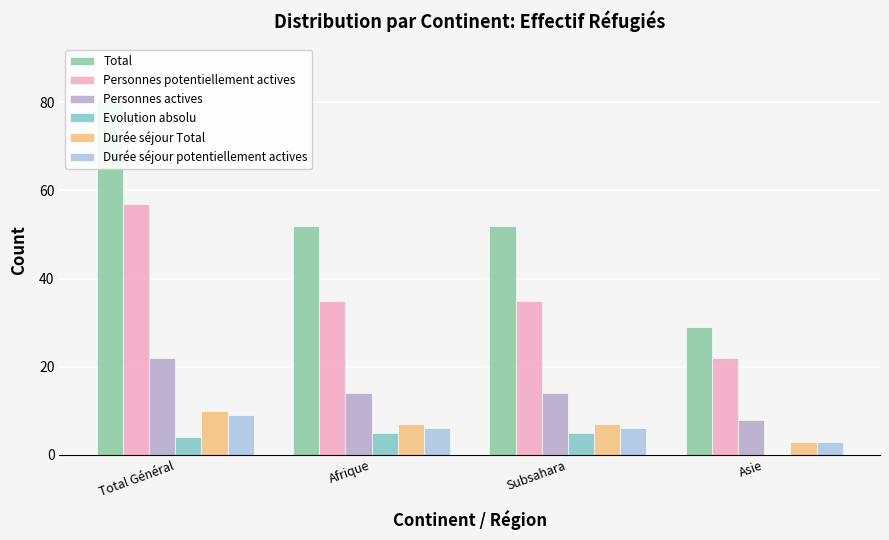

How many bars are there in total?

24